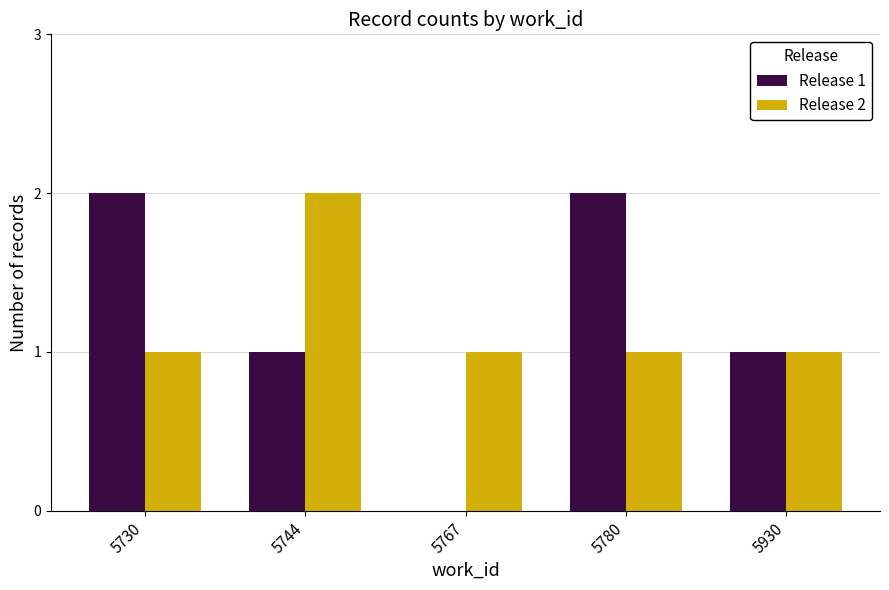

What is the average value of the Release 2 series?

1